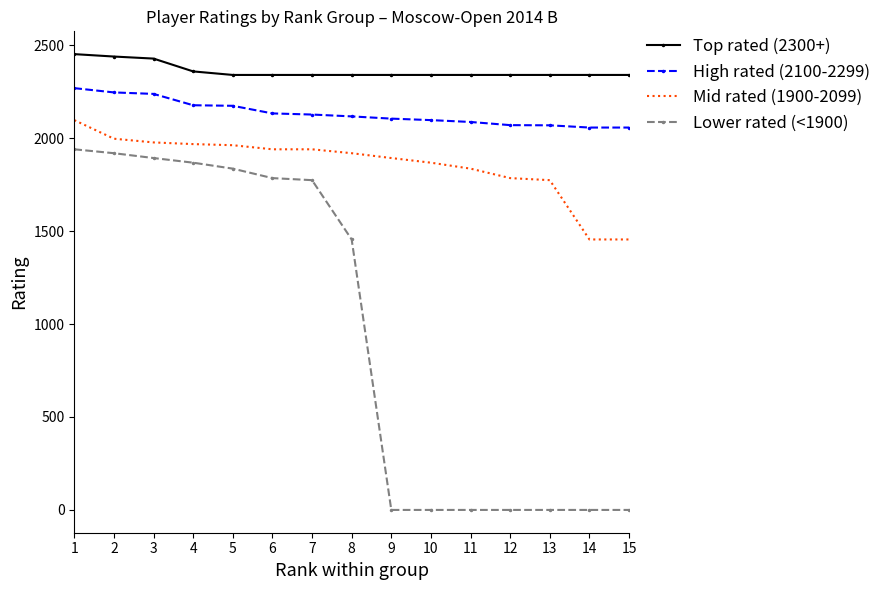

At which category is the sum across all series the highest?

1